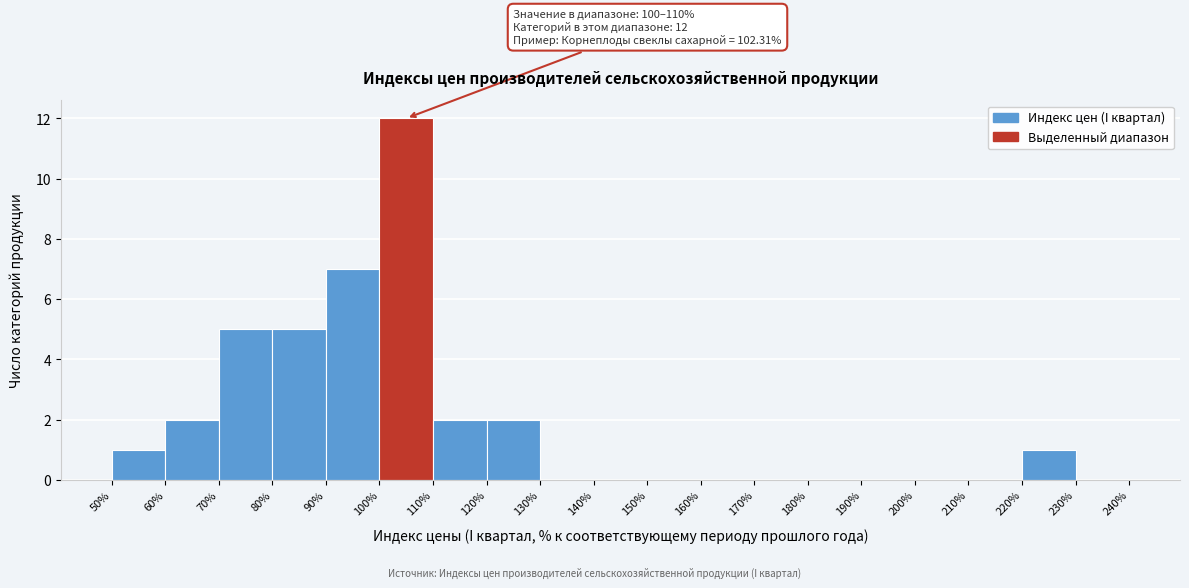

Which range on the x-axis has the tallest bar?

100% to 110%